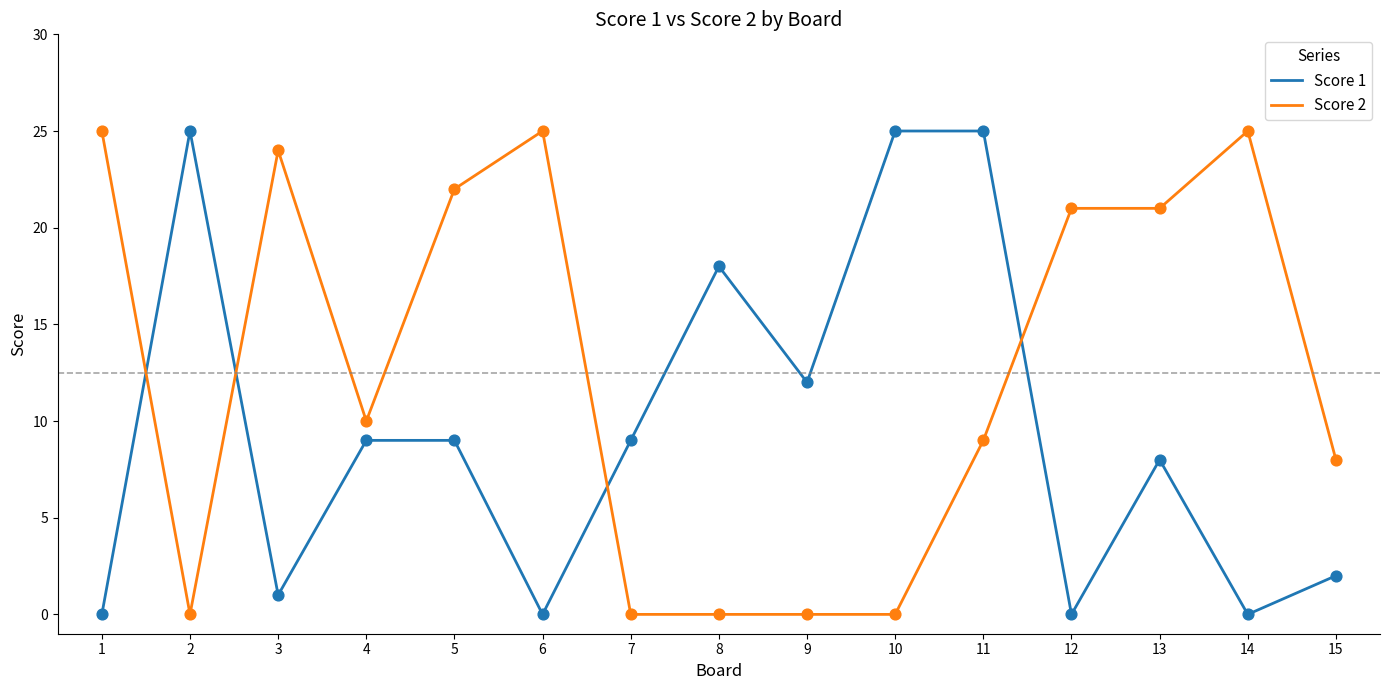

At how many categories does at least one series exceed 15?

11